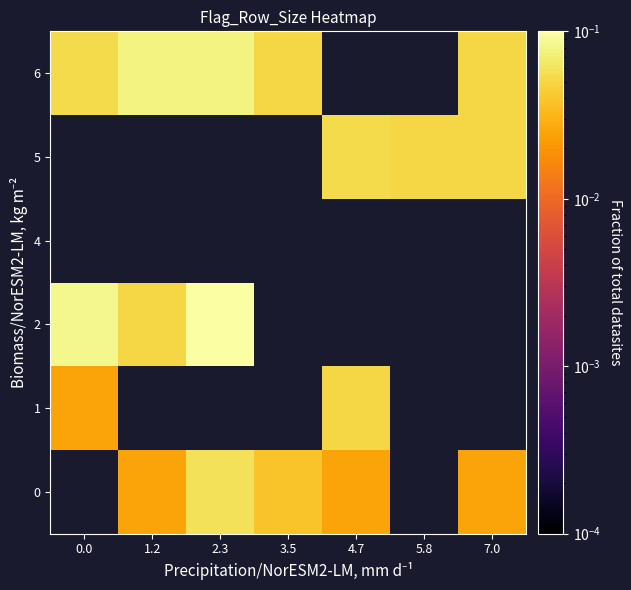

How many series are shown in this chart?

6